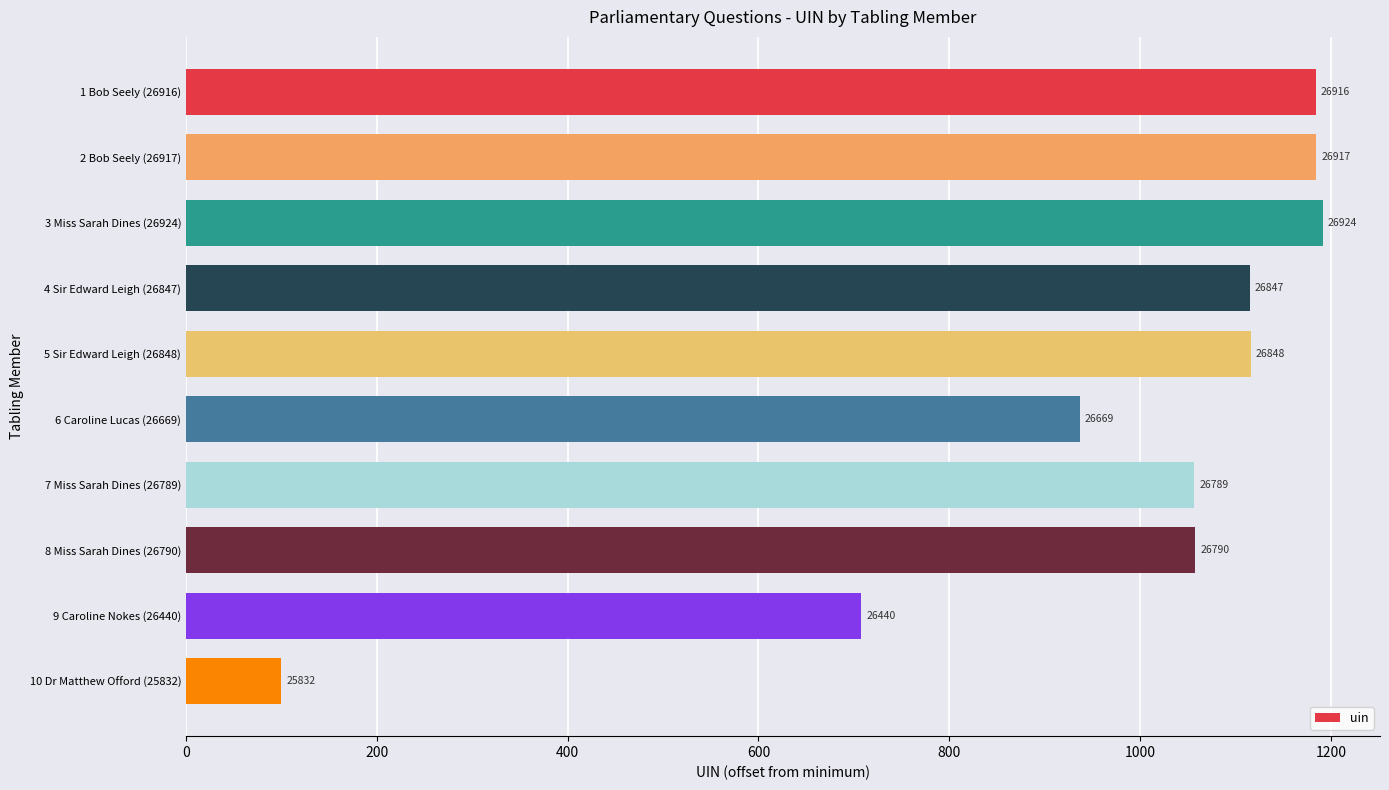

Are the bars horizontal?

Yes